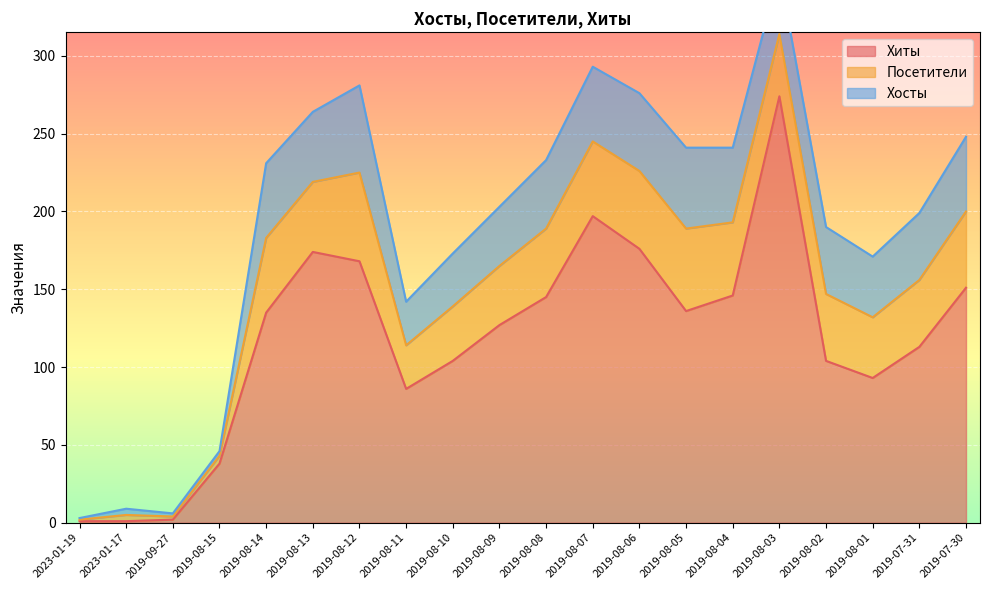

What is the highest value of the Хиты series?

274